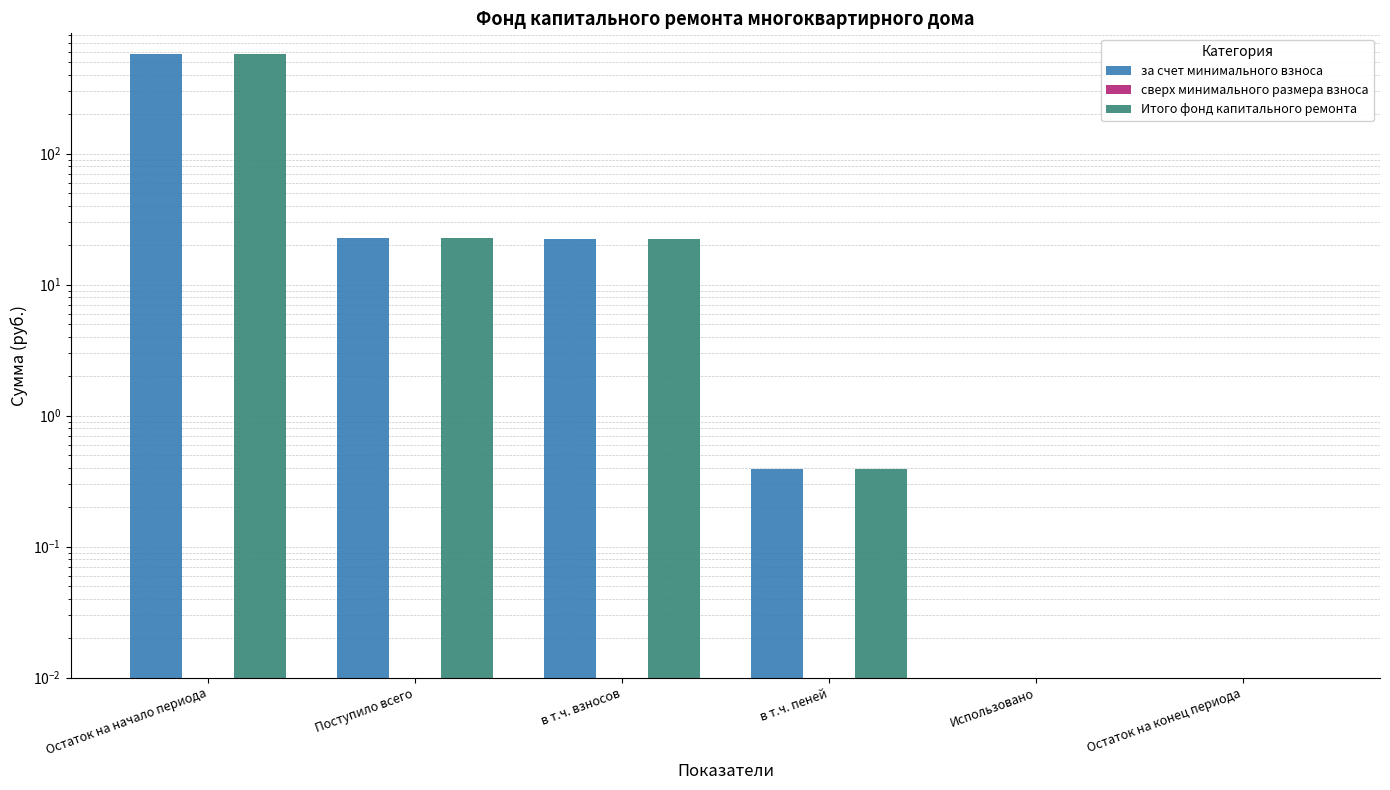

What is the total value across all series at Поступило всего?

45.8